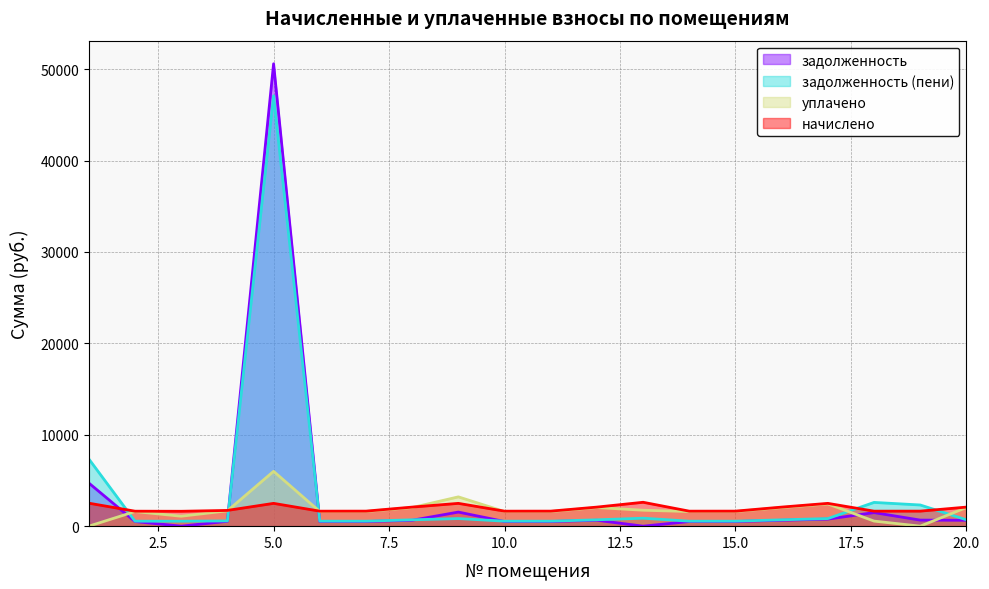

Where does the задолженность series first go above 644?

1